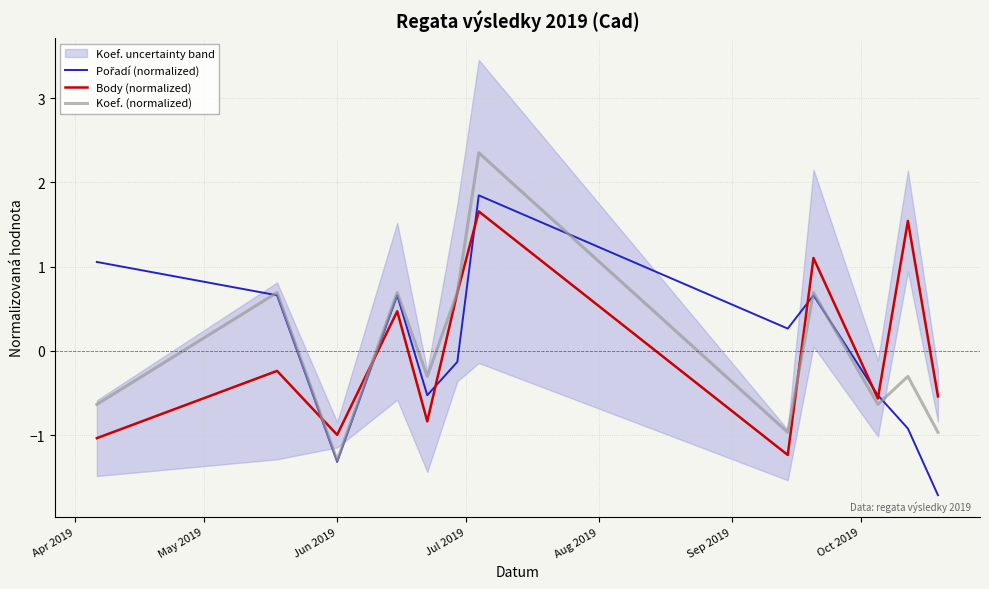

What is the maximum value for Body (normalized)?

1.7